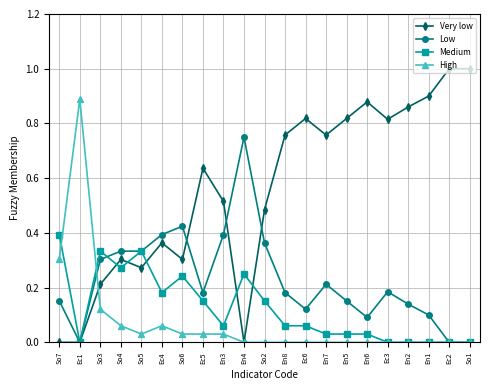

Which series has the largest total across all categories?

Very low